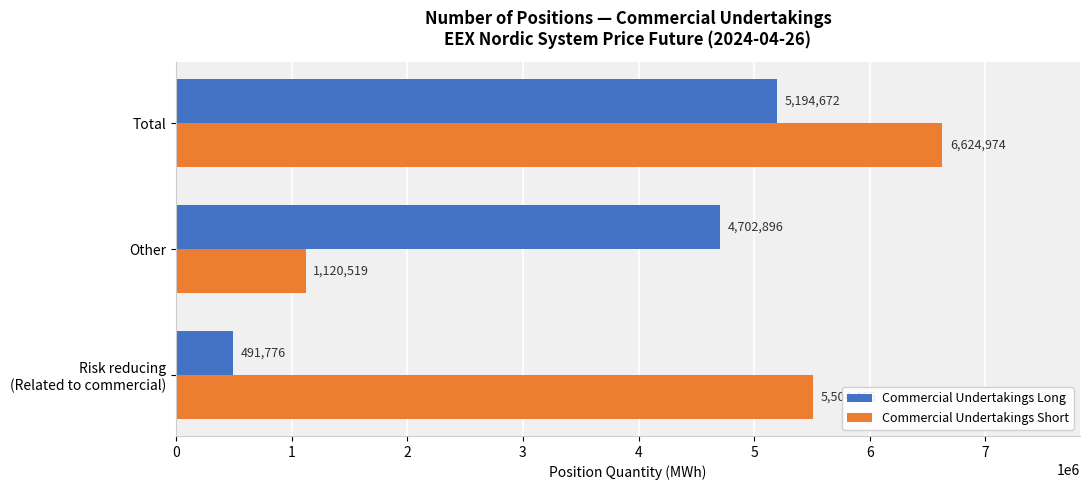

What is the average value of the Commercial Undertakings Short series?

4416649